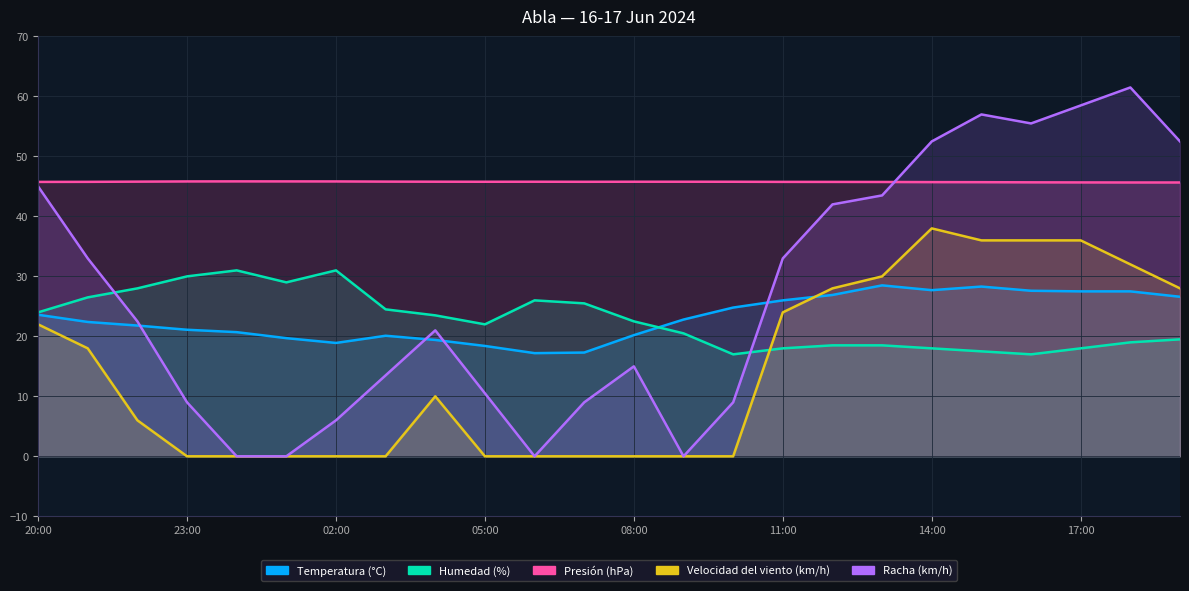

Which category has the lowest value in the Presión (hPa) series?

18:00